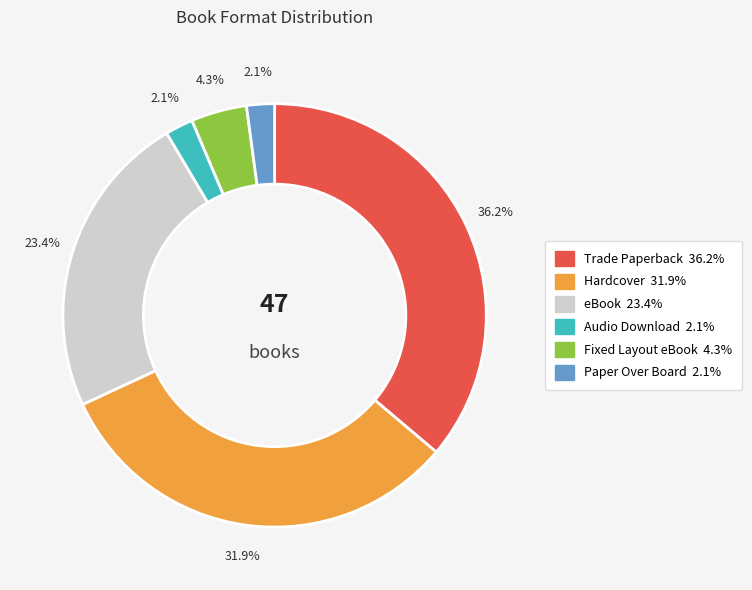

Which slice is the largest?

Trade Paperback